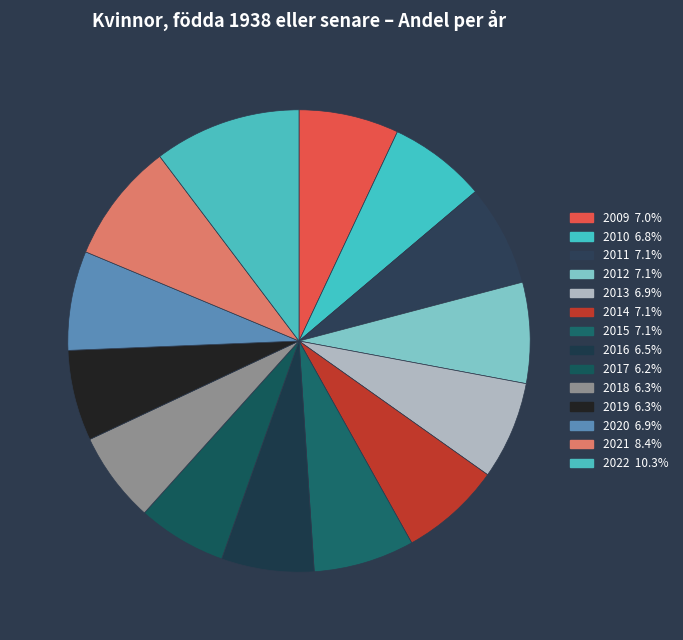

Rank the categories by value from lowest to highest.

2017, 2018, 2019, 2016, 2010, 2013, 2020, 2009, 2012, 2015, 2011, 2014, 2021, 2022